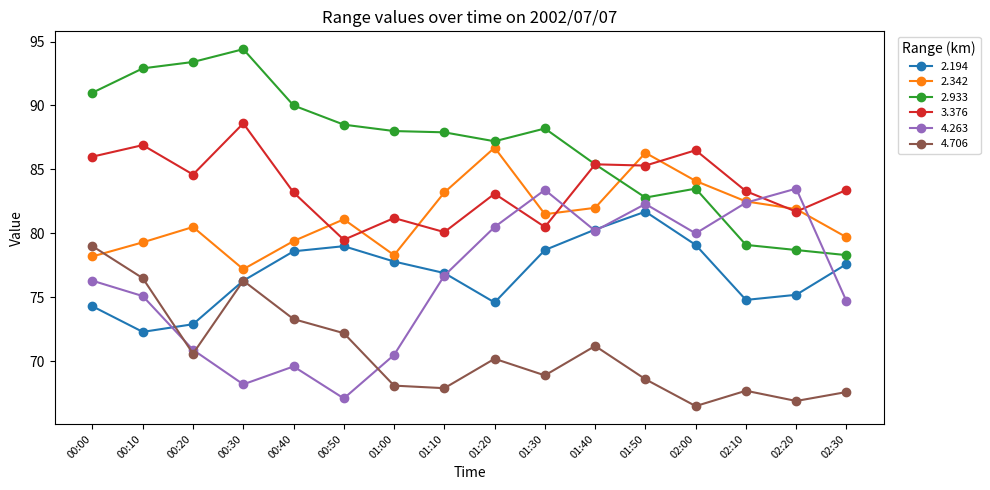

The value of 4.706 at 02:10 is 67.7. True or false?

True